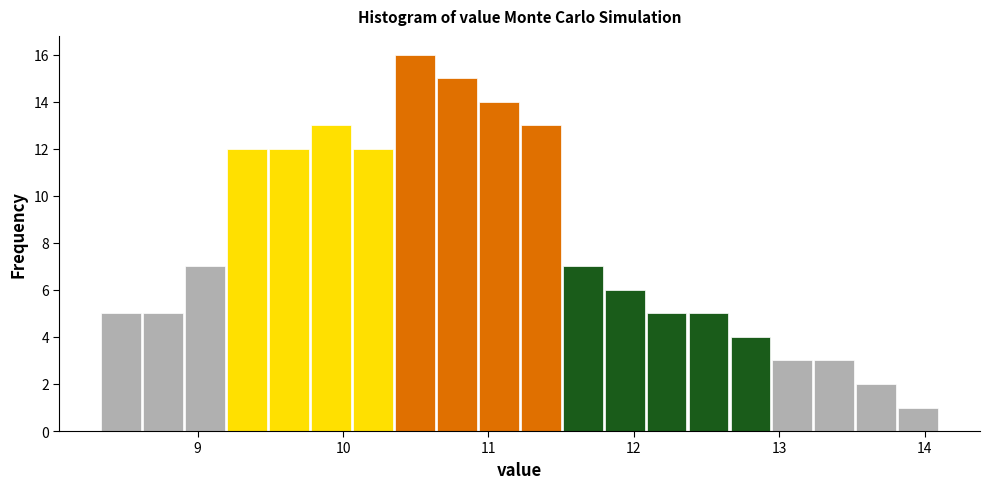

Read against the x-axis, roughly where is the centre of the tallest bar?

10.5